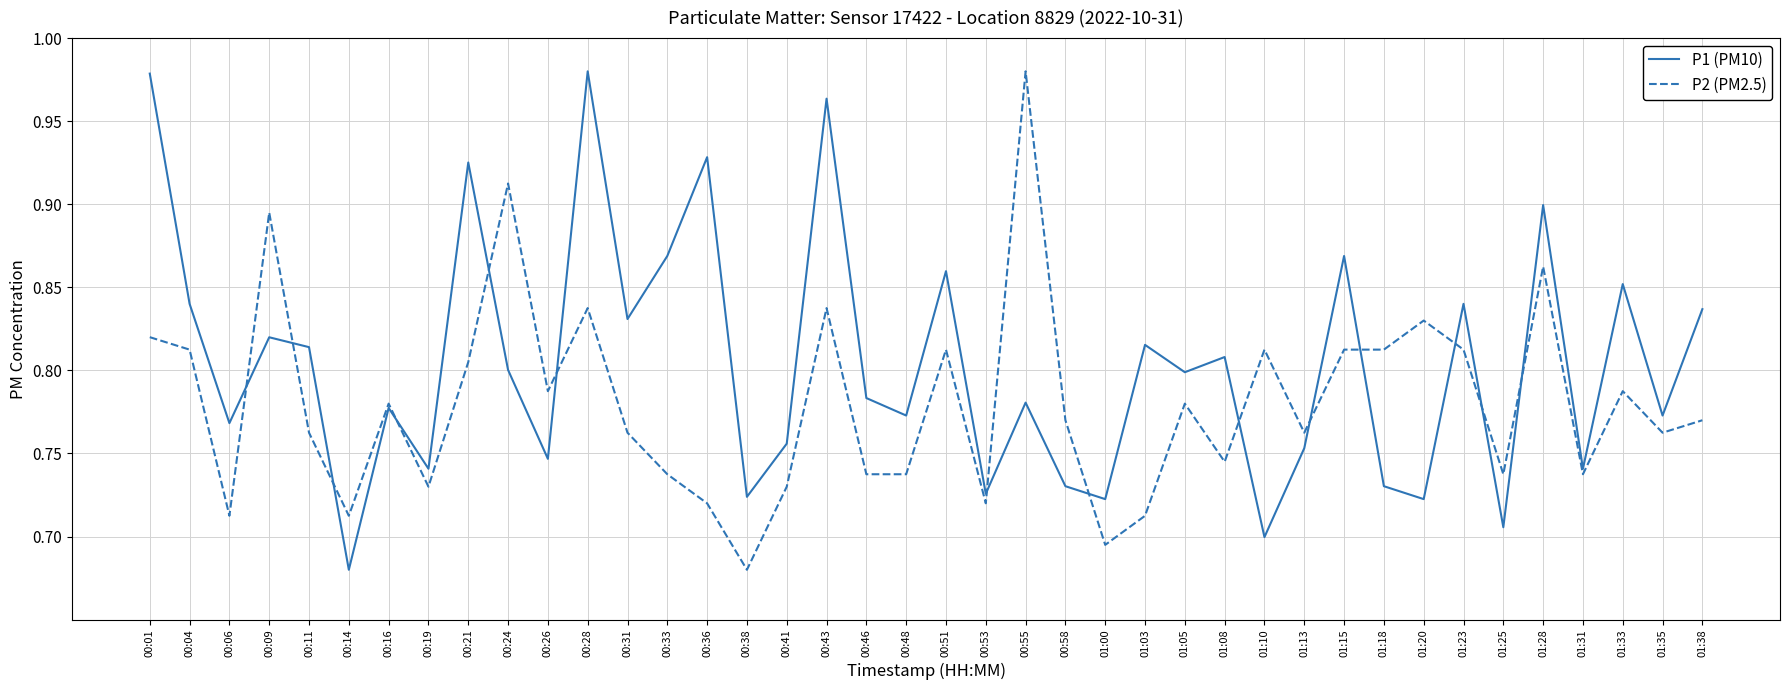

Where is P2 (PM2.5) nearest to the value 0?

00:38